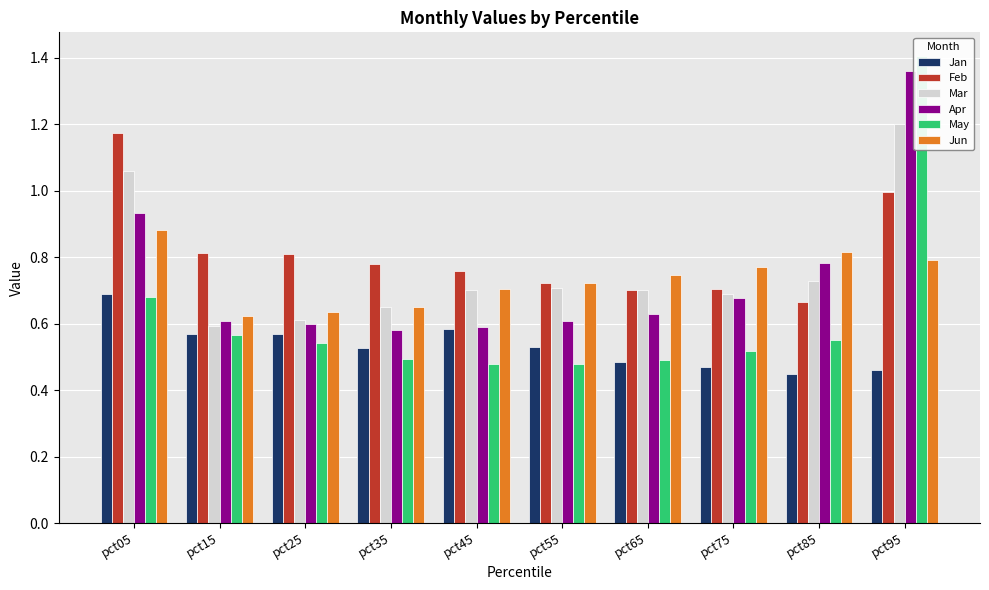

Which series has the largest total across all categories?

Feb